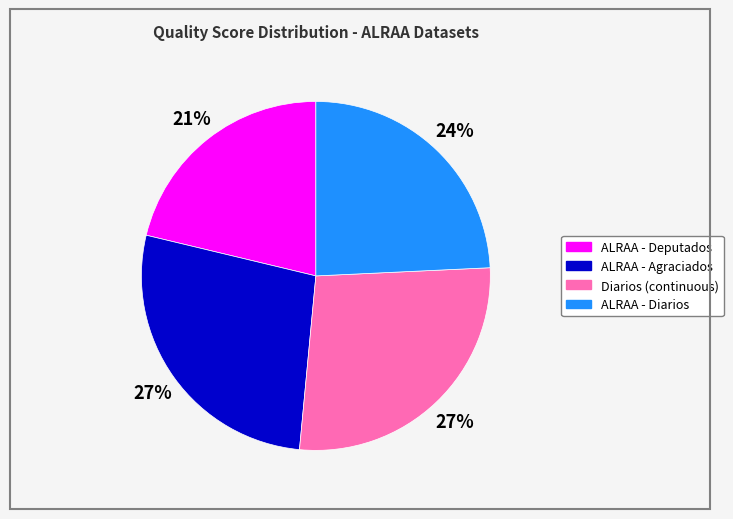

Combined, do Diarios (continuous) and ALRAA - Diarios account for over 50%?

Yes